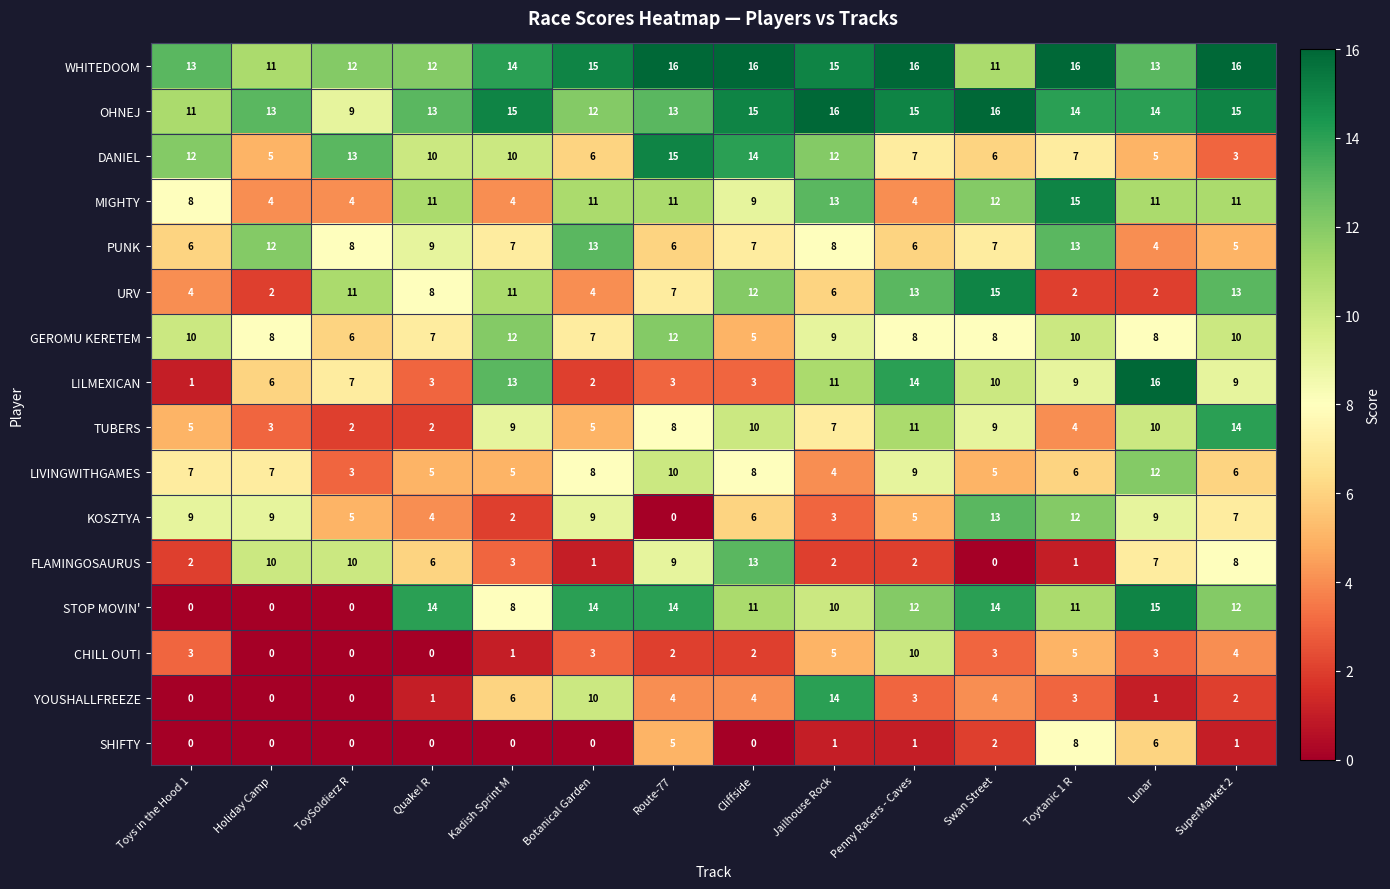

Where does the TUBERS series first go above 8?

Kadish Sprint M